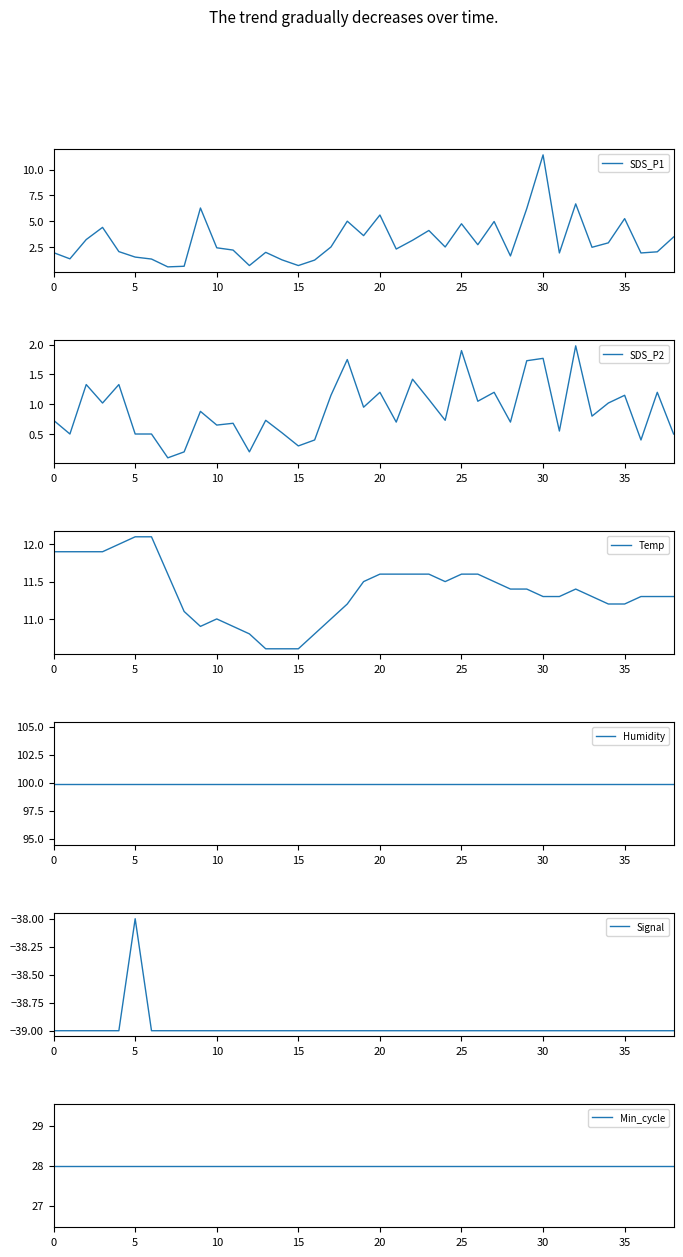

What is the highest value of the SDS_P2 series?

2.0